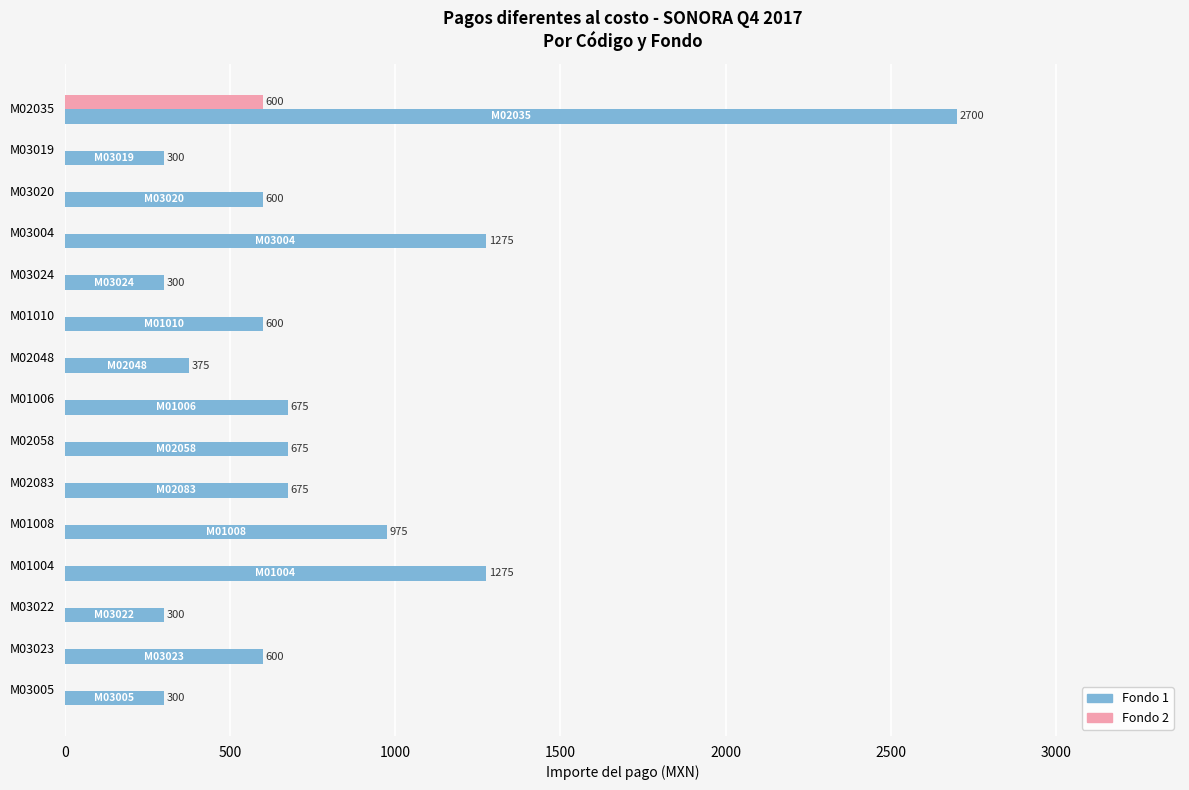

What is the sum of all Fondo 2 values?

600